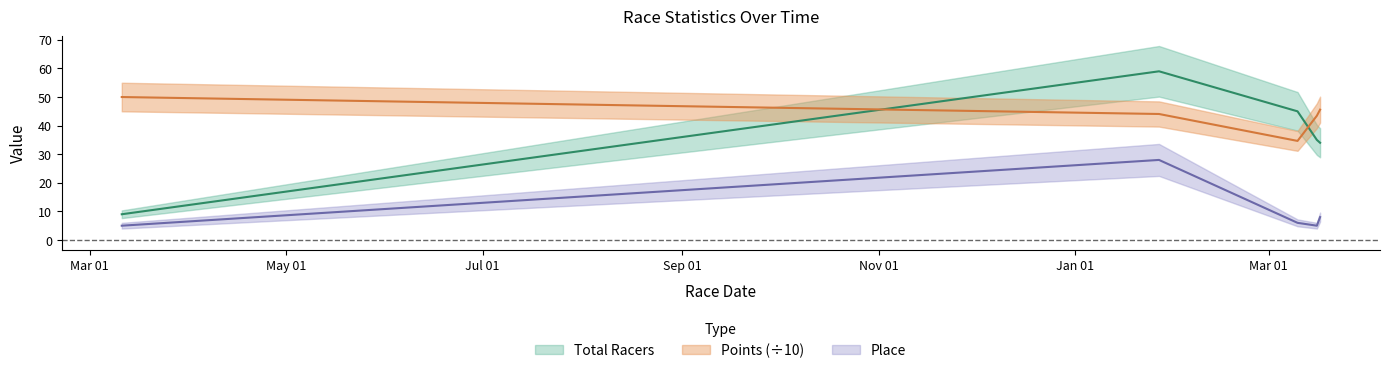

How many categories are shown in the chart?

5